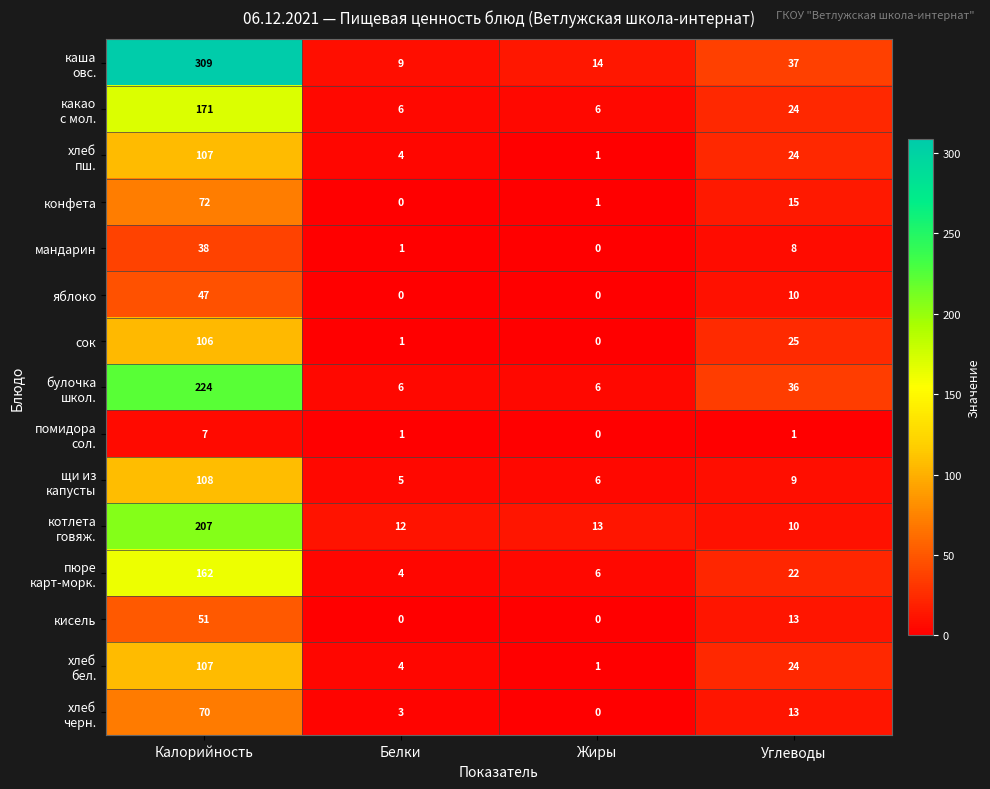

What is the spread (max minus min) of values at Жиры?

14